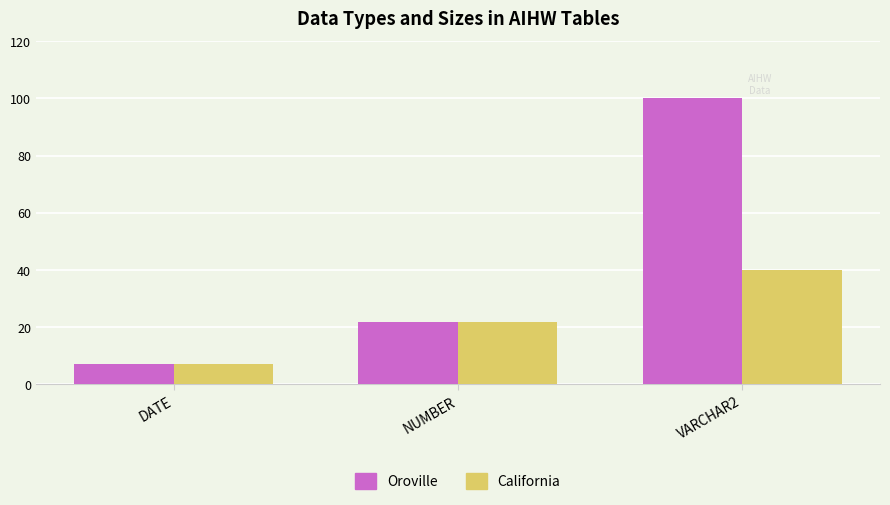

What value does the Oroville series have at VARCHAR2, to the nearest 10?

100